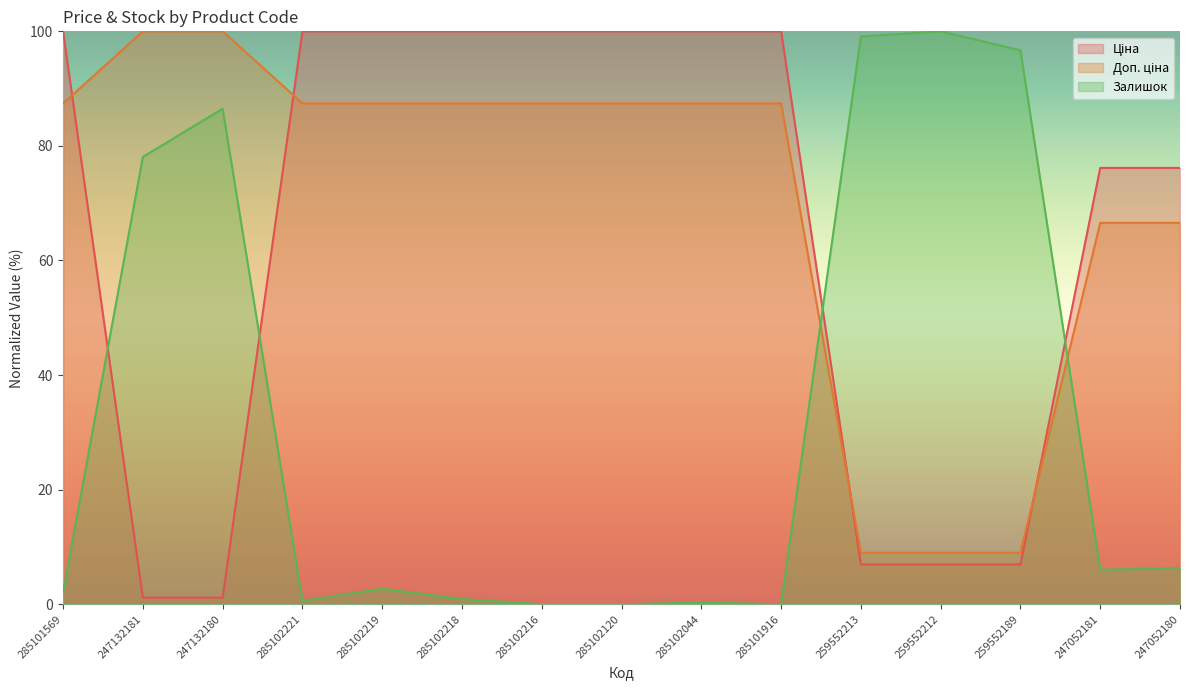

At which category is the sum across all series the highest?

285102219